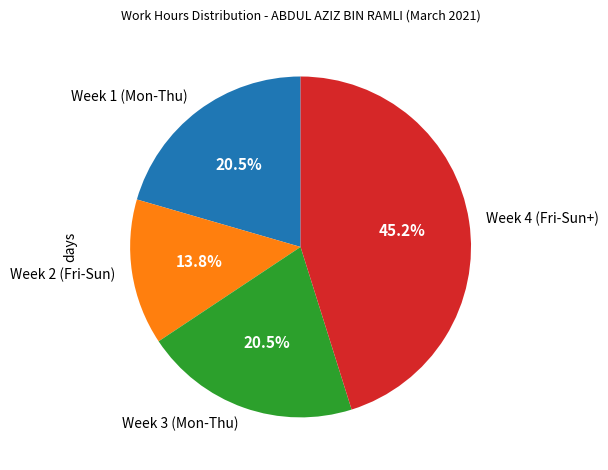

Does any single category account for the majority?

No